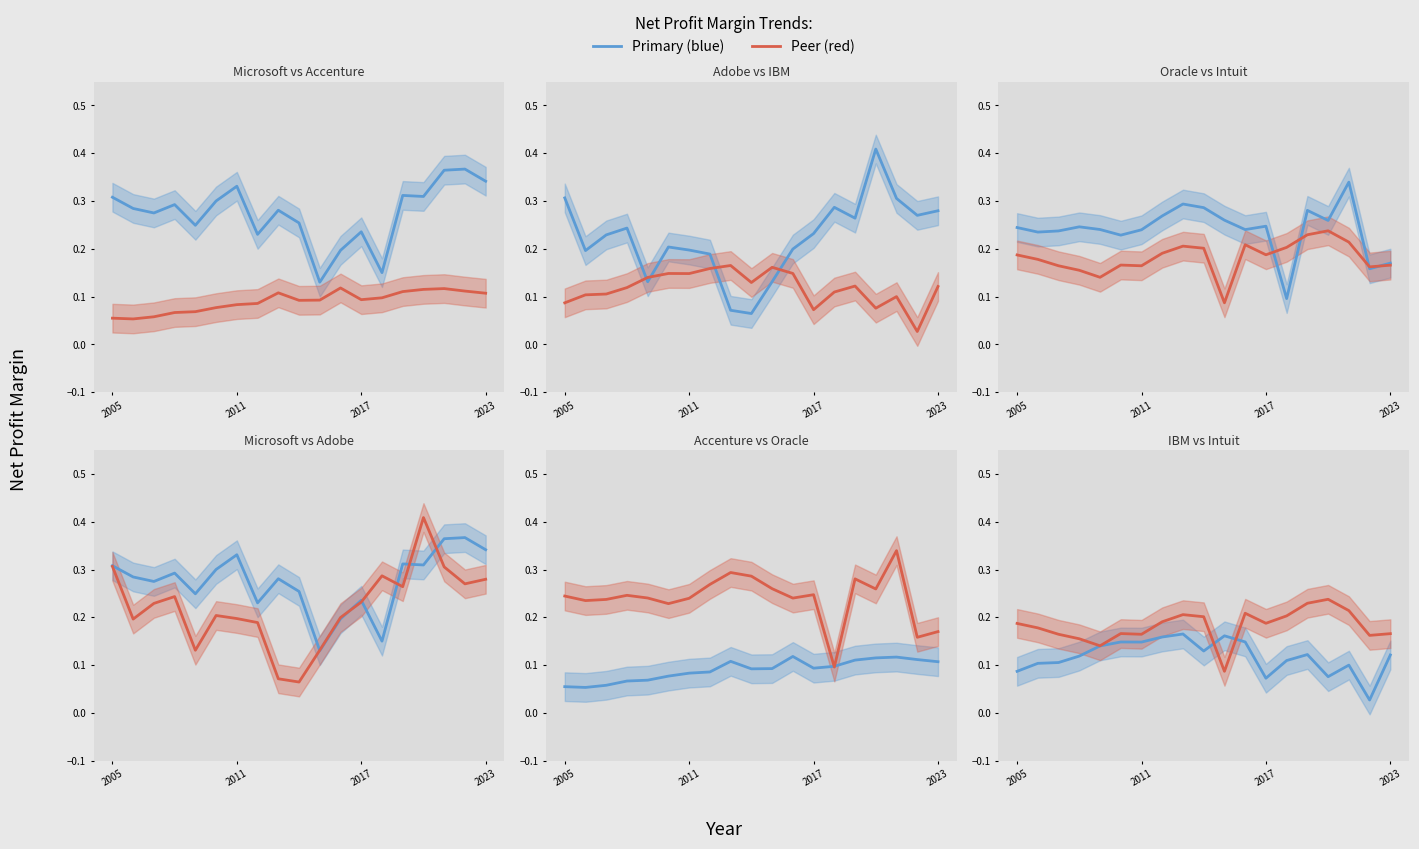

What is the difference between the highest and lowest values at 2023?

0.2